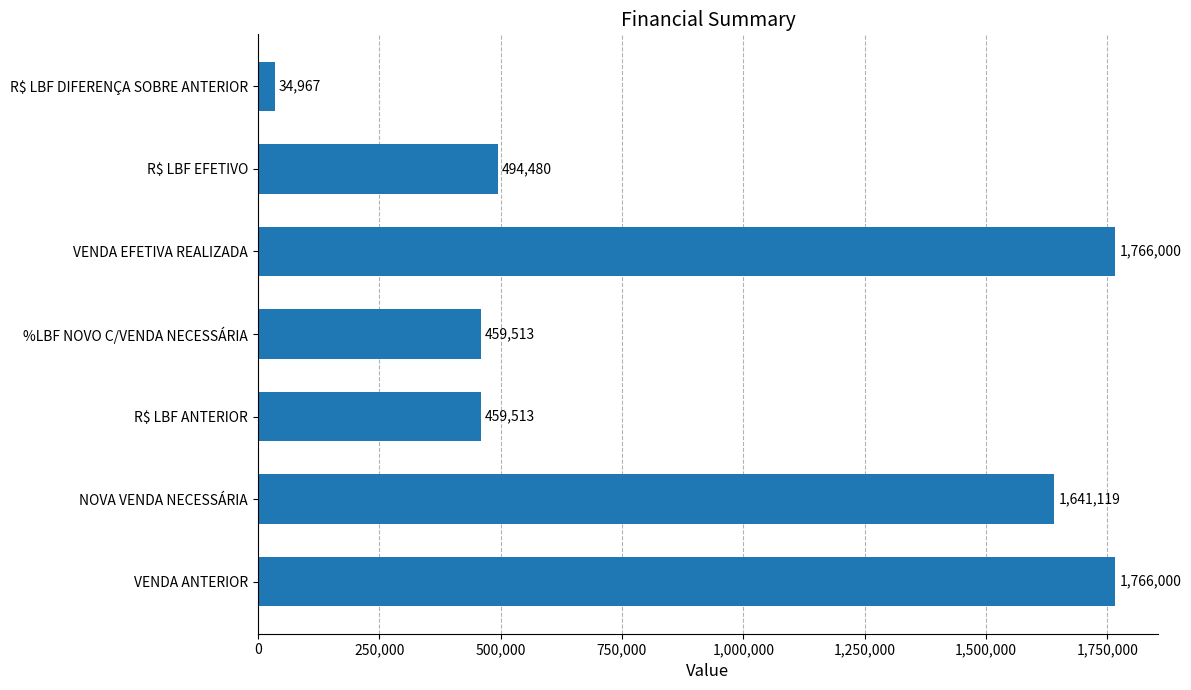

What value does the data have at R$ LBF DIFERENÇA SOBRE ANTERIOR?

34966.8